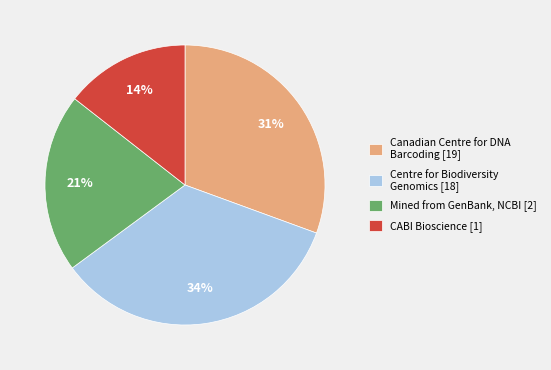

Which category has the biggest portion of the pie?

Centre for Biodiversity Genomics [18]